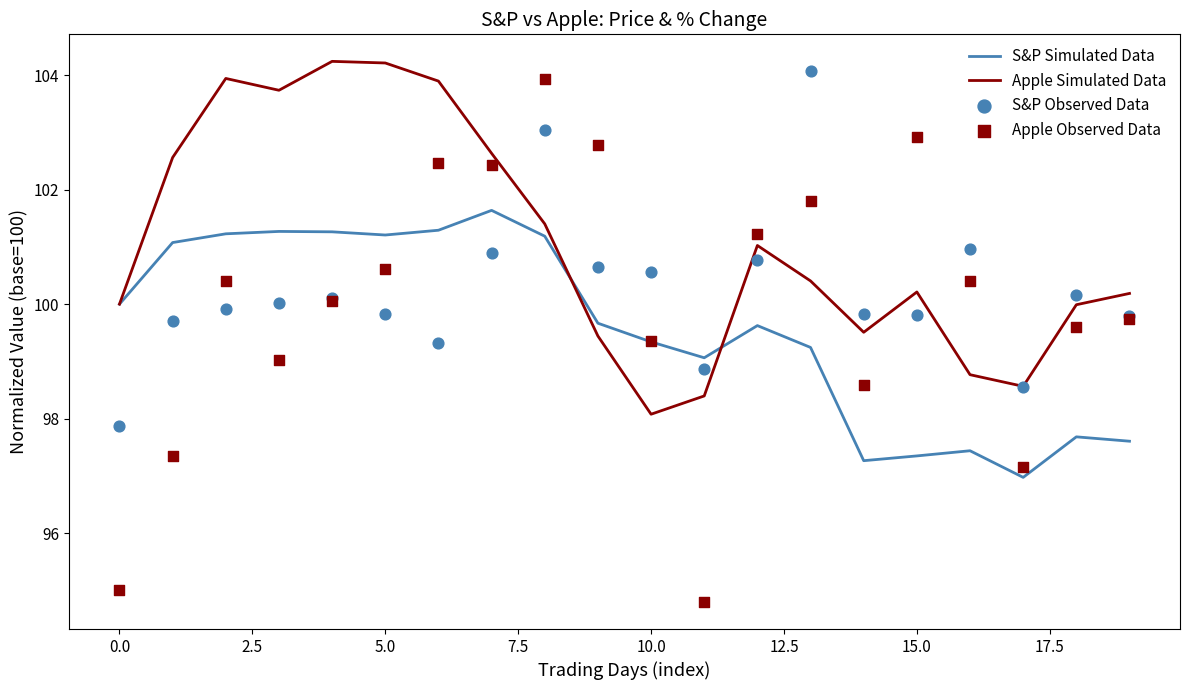

Which series contains the lowest Y value?

Apple Observed Data